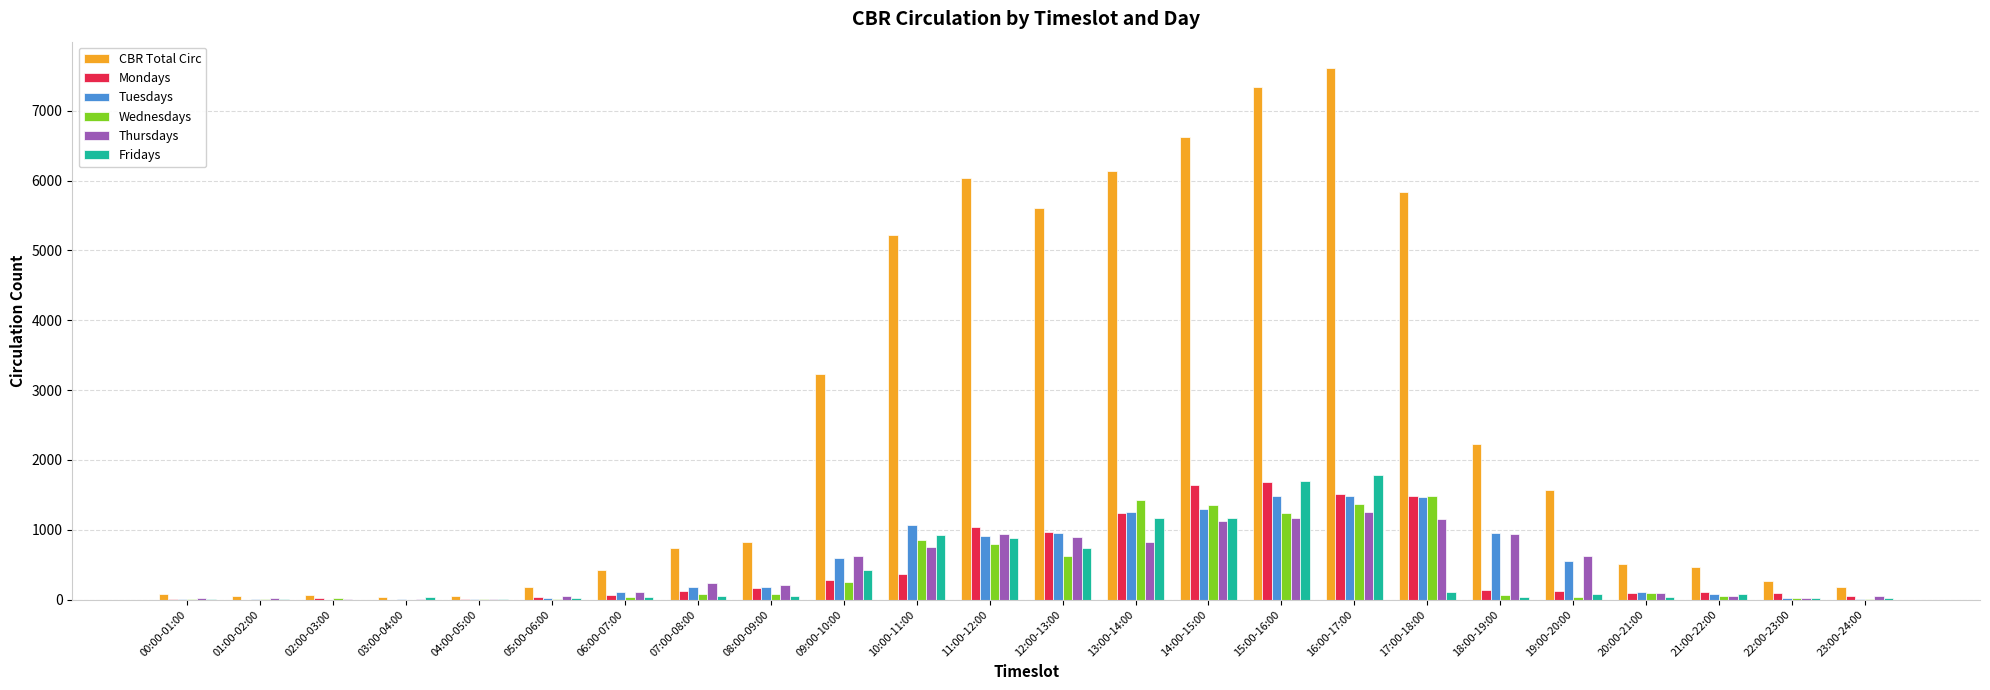

How many groups of bars are there?

24